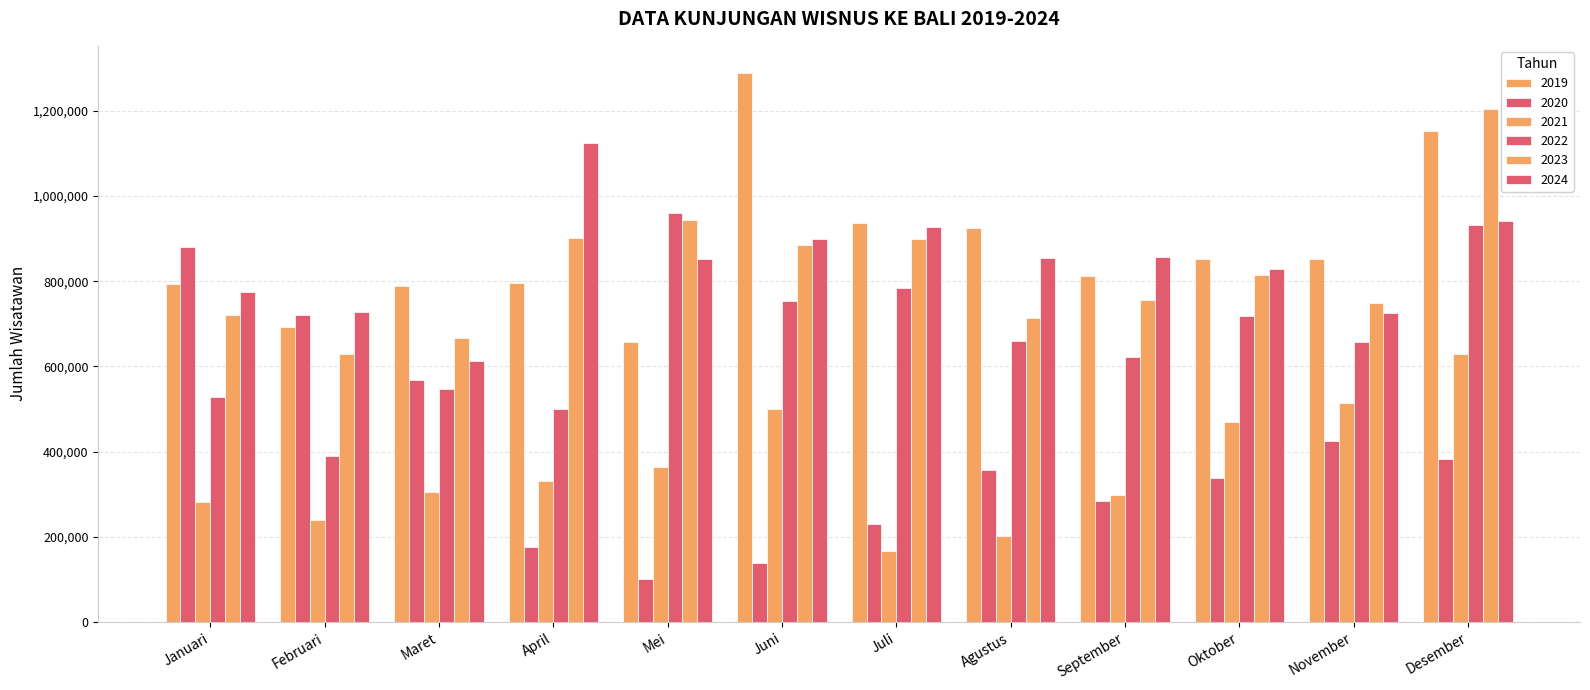

Rank the categories by 2021 value from lowest to highest.

Juli, Agustus, Februari, Januari, September, Maret, April, Mei, Oktober, Juni, November, Desember